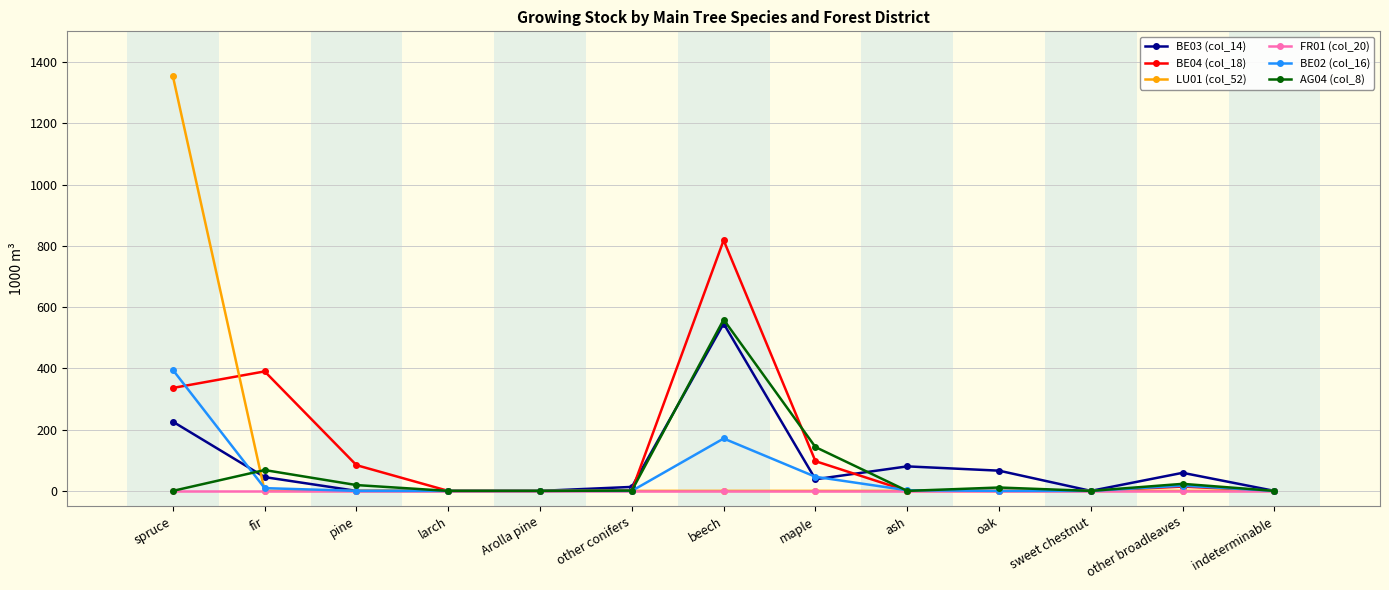

What is the sum of the BE03 (col_14) values at indeterminable and oak?

66